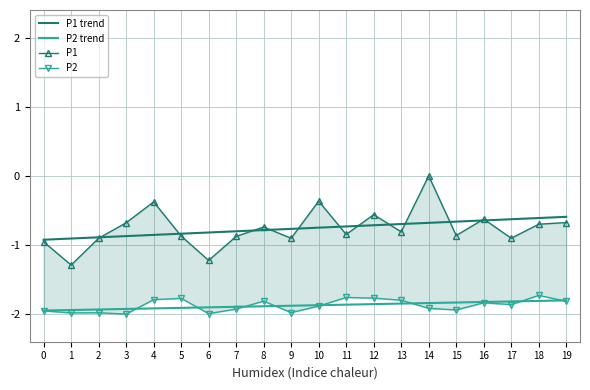

Is this an area chart (filled region under the line)?

No